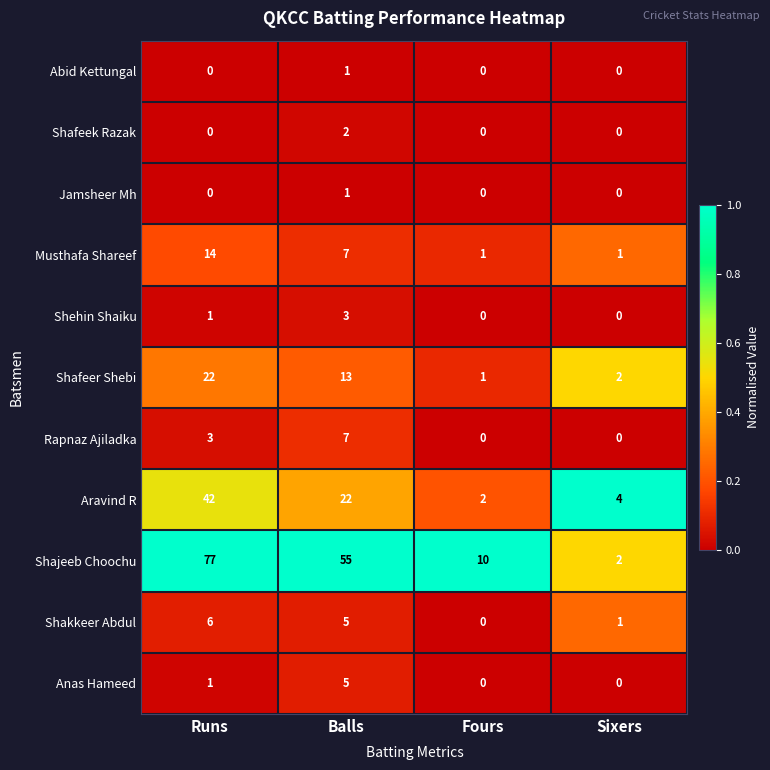

List the labels in order of Shakkeer Abdul value, largest first.

Runs, Balls, Sixers, Fours